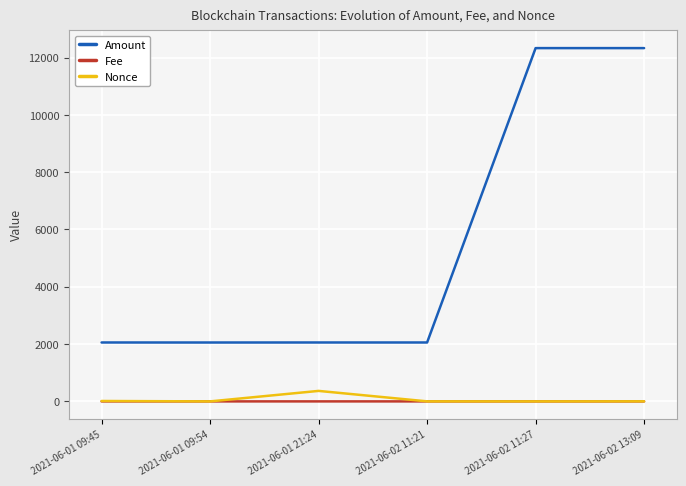

True or false: Nonce and Amount intersect in this chart.

False